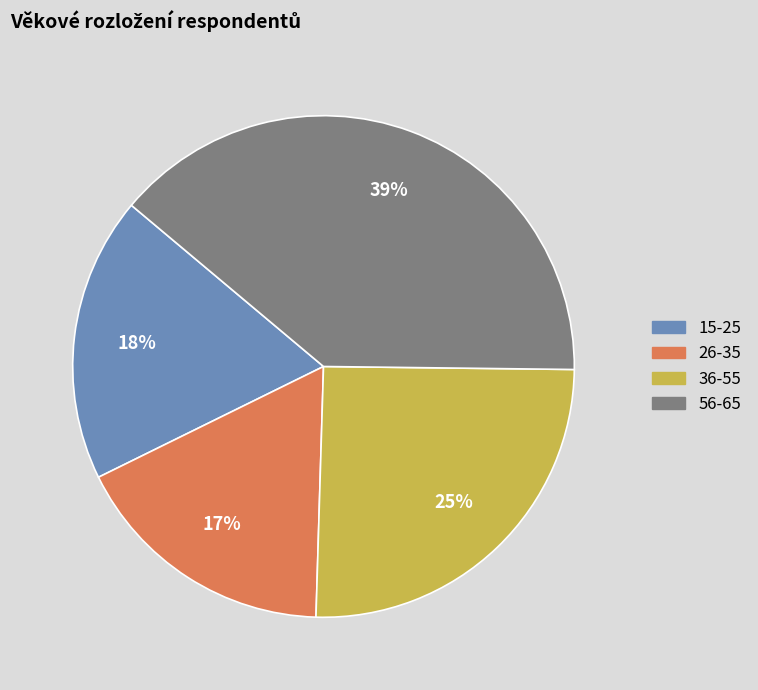

To the nearest percent, what percentage of the pie is 26-35?

17%